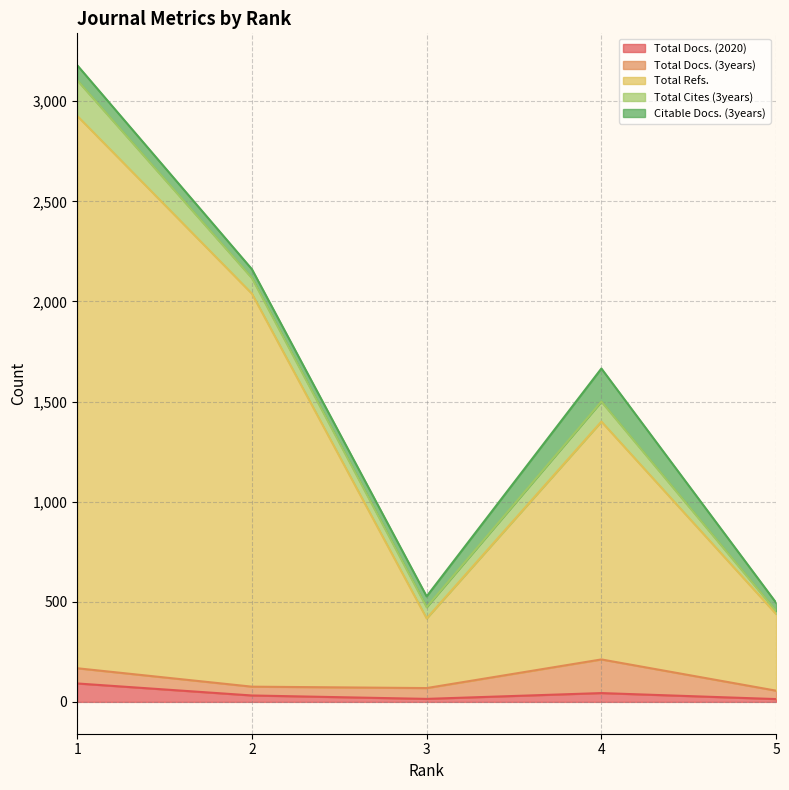

Between which two adjacent categories do Citable Docs. (3years) and Total Docs. (2020) first intersect?

1 and 2